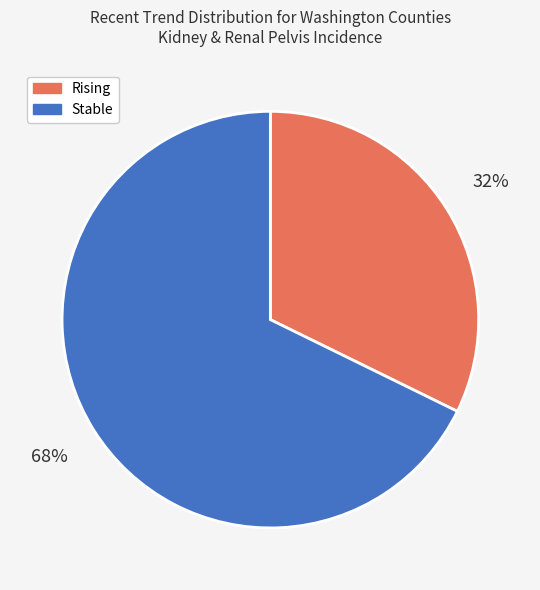

To the nearest percent, what is the average slice percentage?

50%